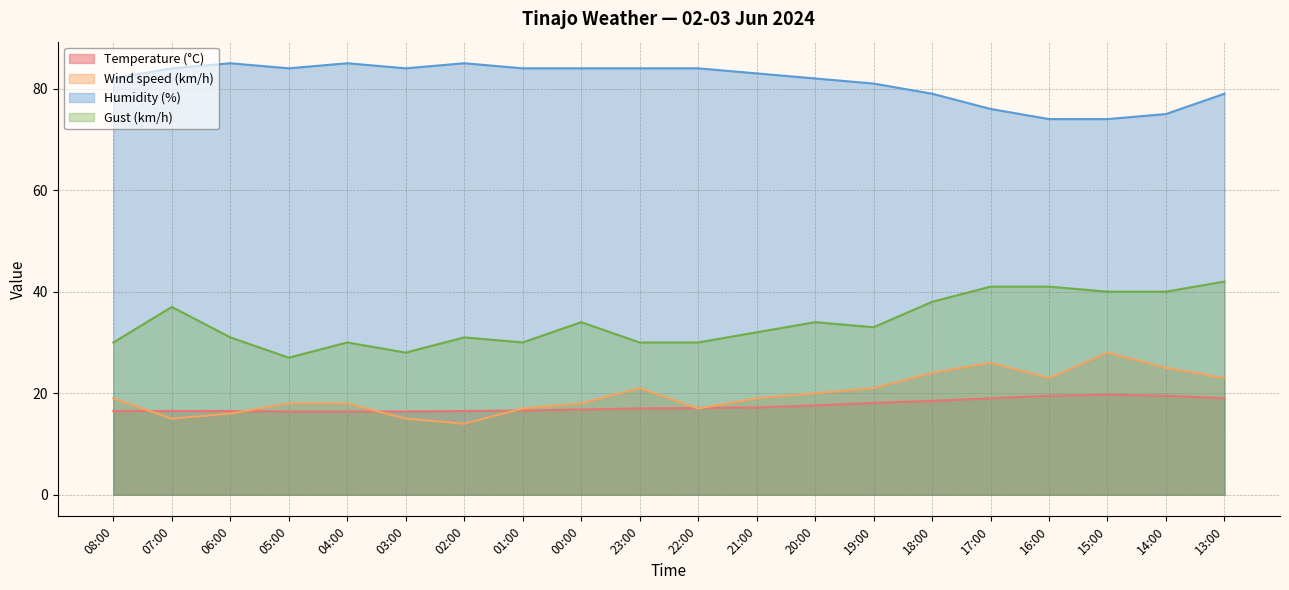

The Humidity (%) series shows 81.0 at 19:00. True or false?

True